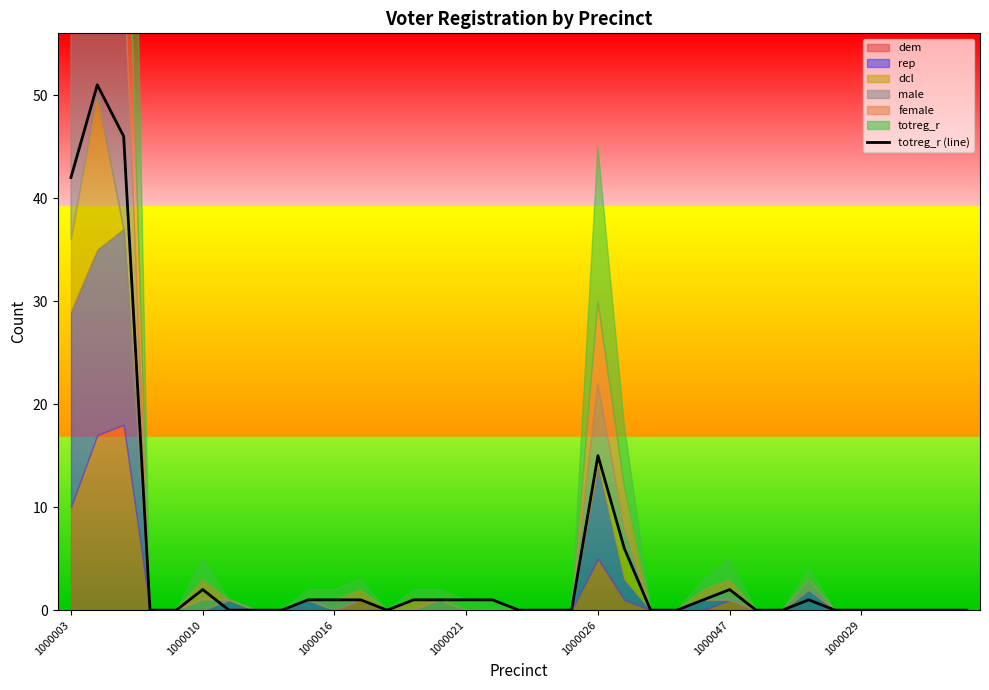

What is the maximum value for totreg_r (line)?

51